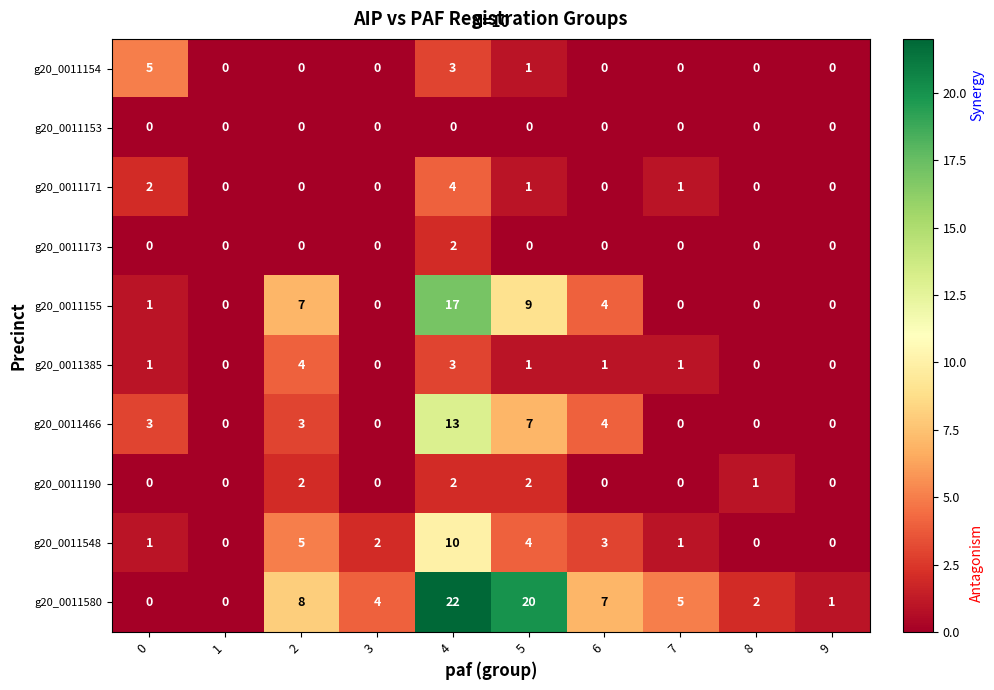

How many data points in g20_0011154 are above 0?

3